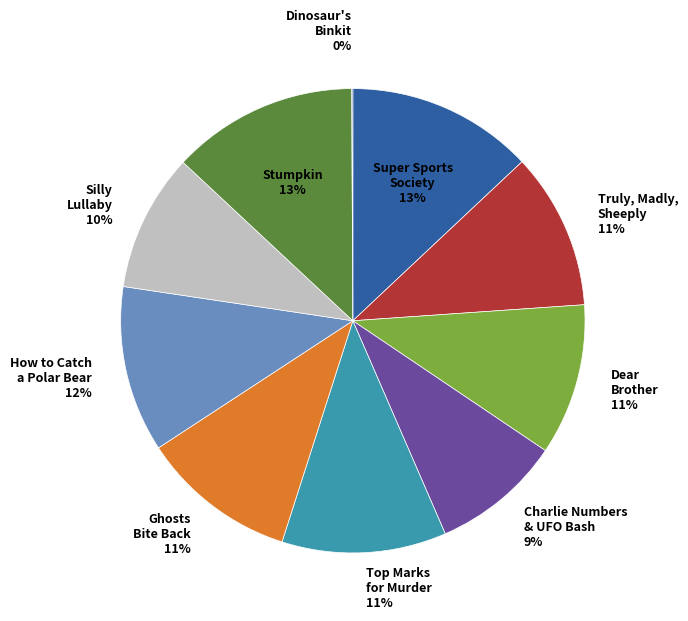

To the nearest percent, what is the difference between the largest and smallest slice percentages?

13%